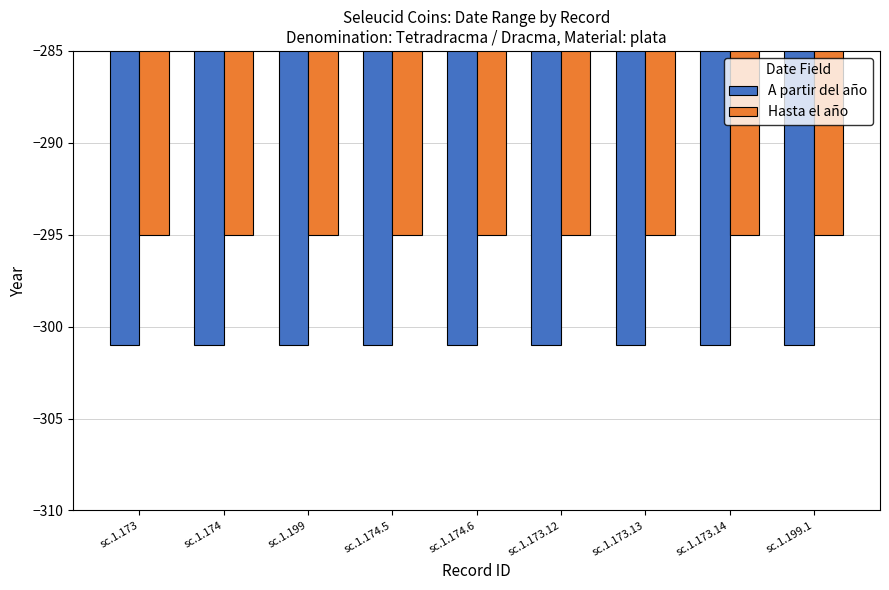

What is the maximum value shown in the chart?

-295